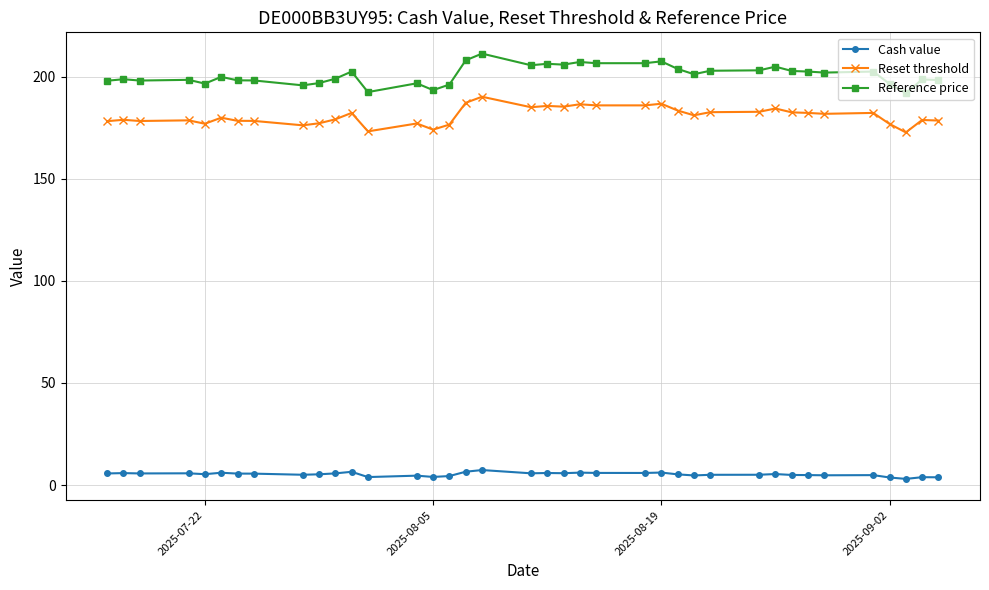

List the series in order of their peak value, highest first.

Reference price, Reset threshold, Cash value